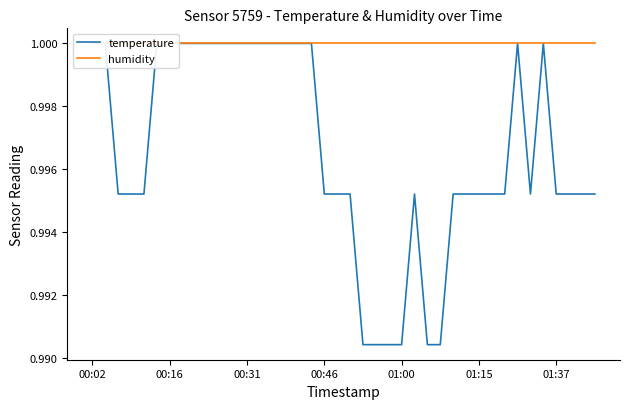

True or false: humidity and temperature intersect in this chart.

False